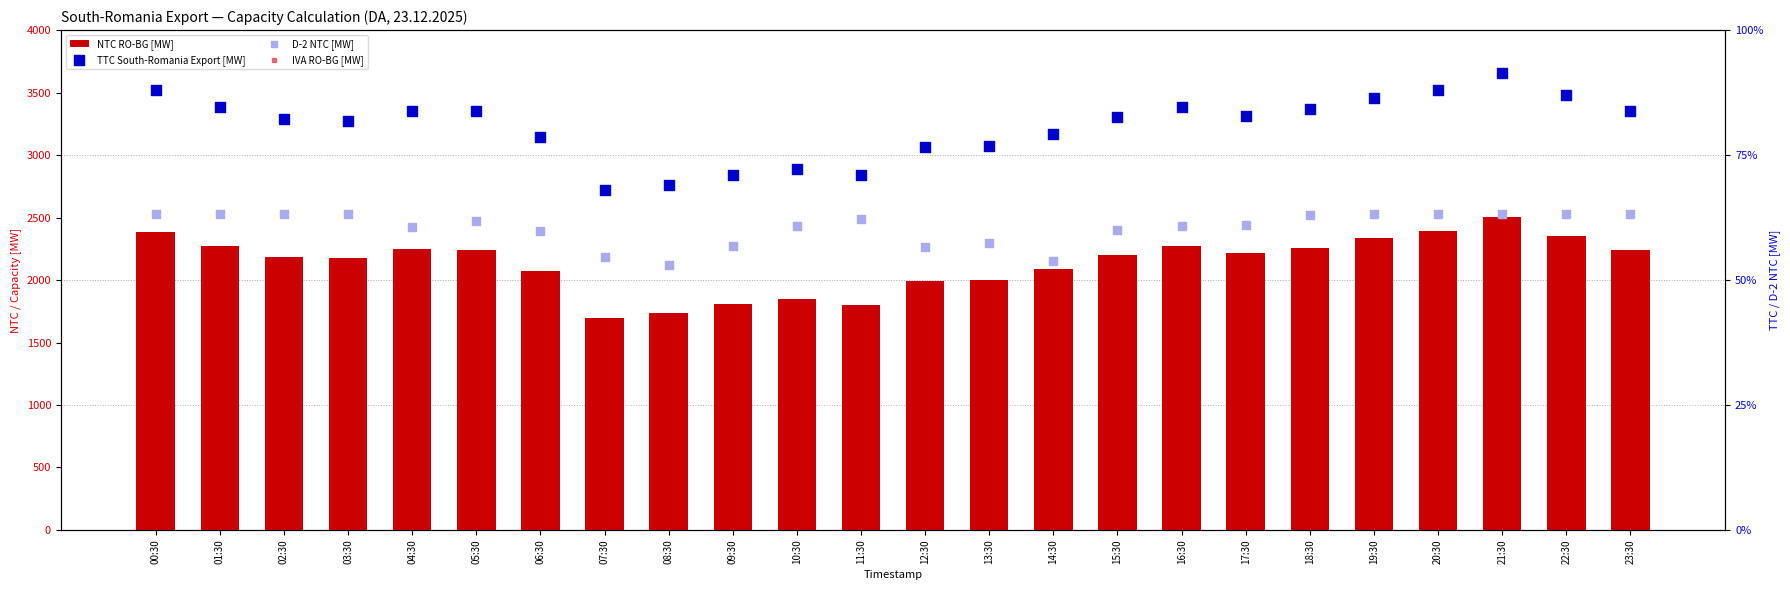

Which series has the largest Y range (max minus min)?

TTC South-Romania Export [MW]